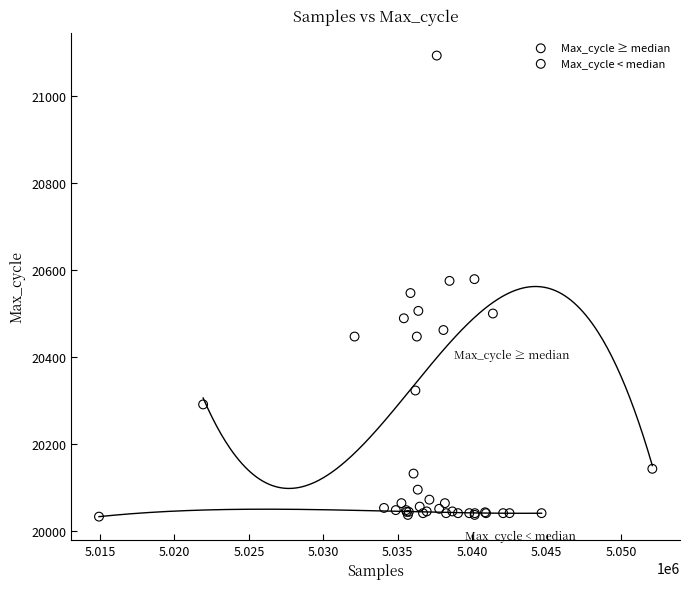

Which series reaches the minimum Y coordinate?

Max_cycle < median